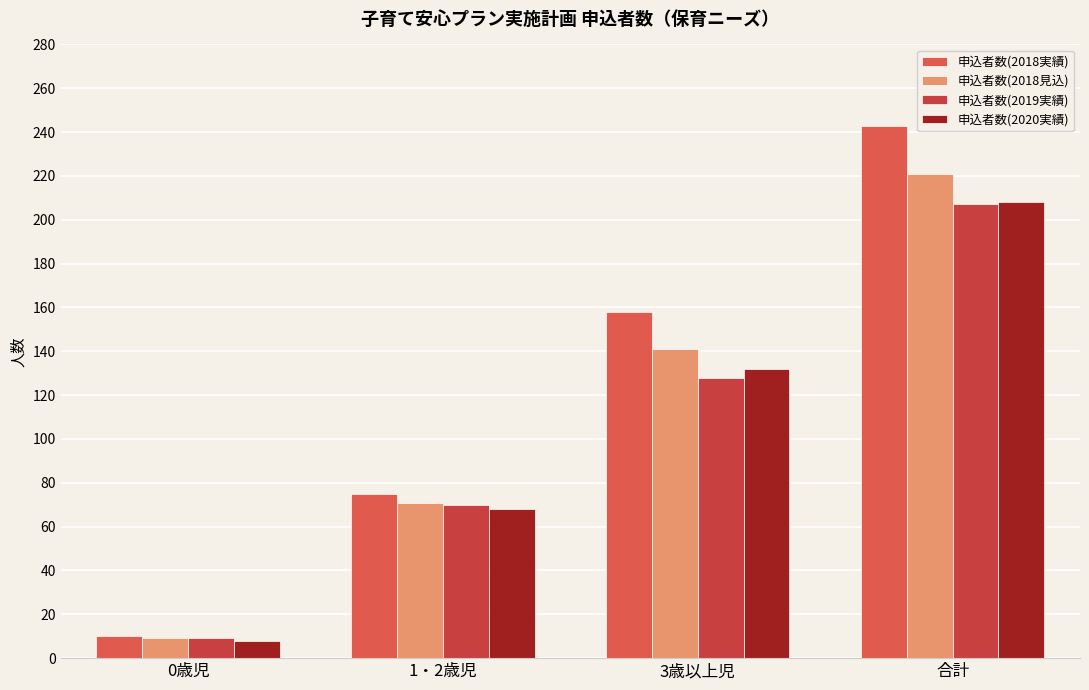

Read the 申込者数(2020実績) value at 合計, to the nearest 5.

210